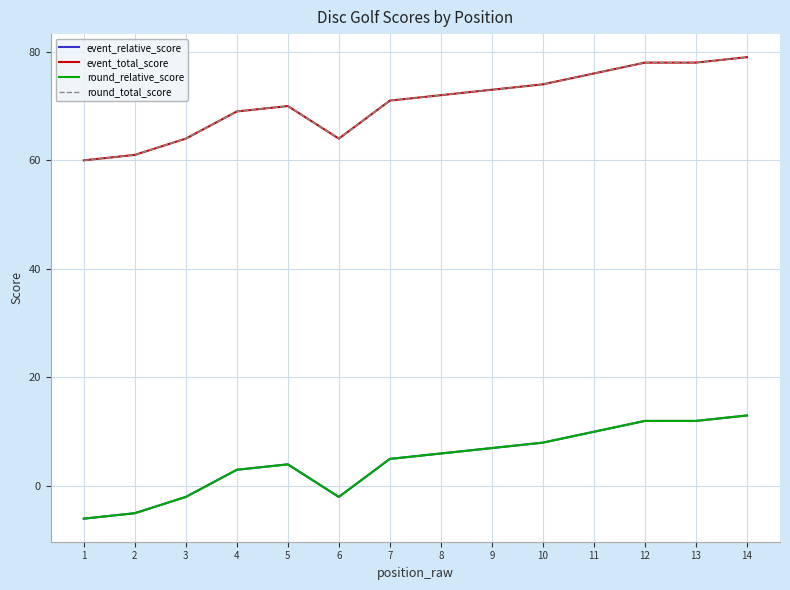

Rank the series at 11 from highest to lowest value.

event_total_score, round_total_score, event_relative_score, round_relative_score